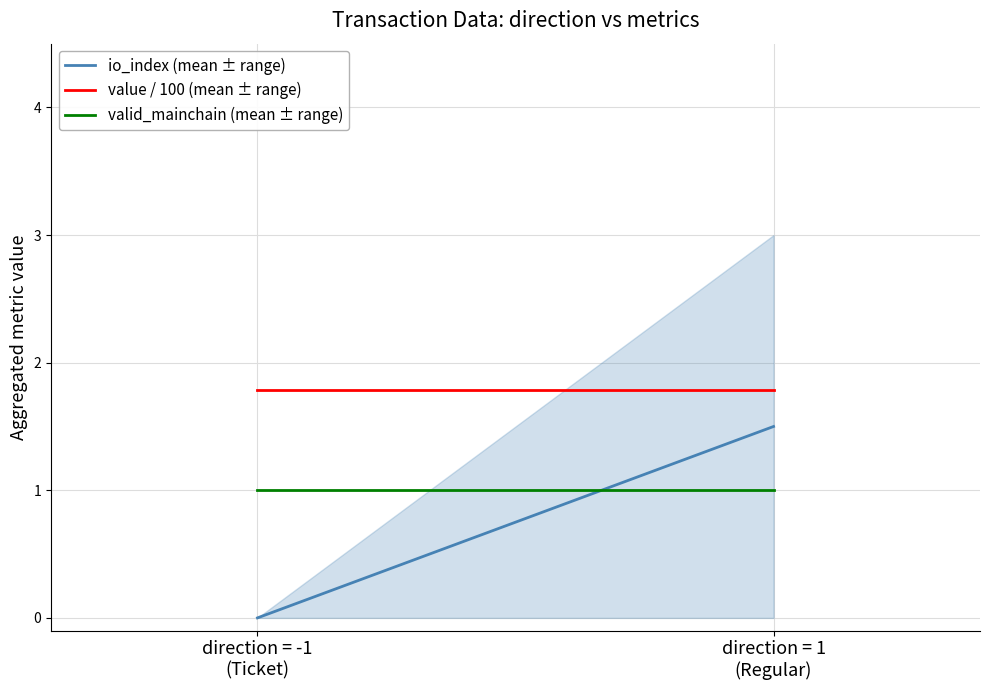

Reading left to right, list all the values displayed in this chart.

io_index (mean ± range): 0.0	1.5
value / 100 (mean ± range): 1.8	1.8
valid_mainchain (mean ± range): 1.0	1.0